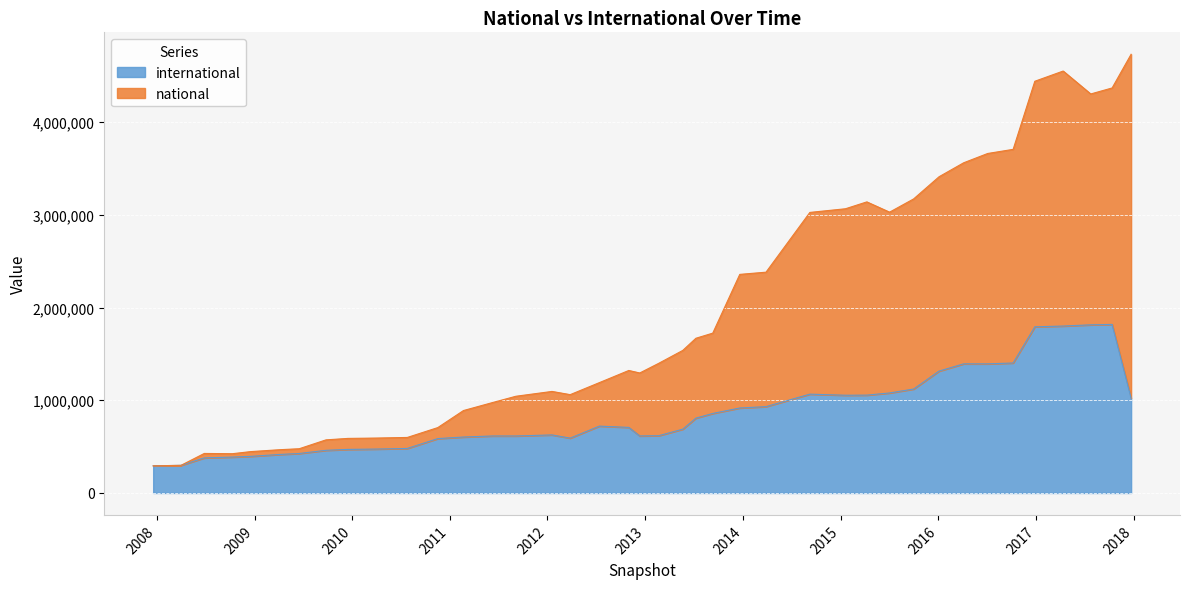

Rank the series by their average value, from lowest to highest.

international, national